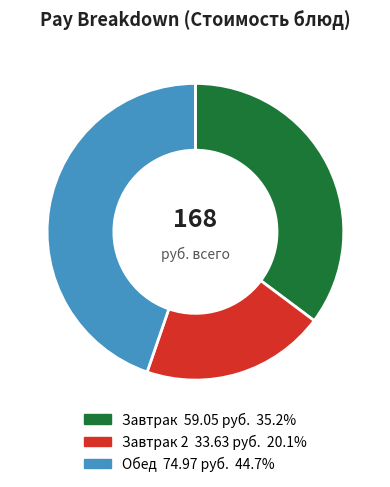

Is there any slice that represents more than half of the pie?

No